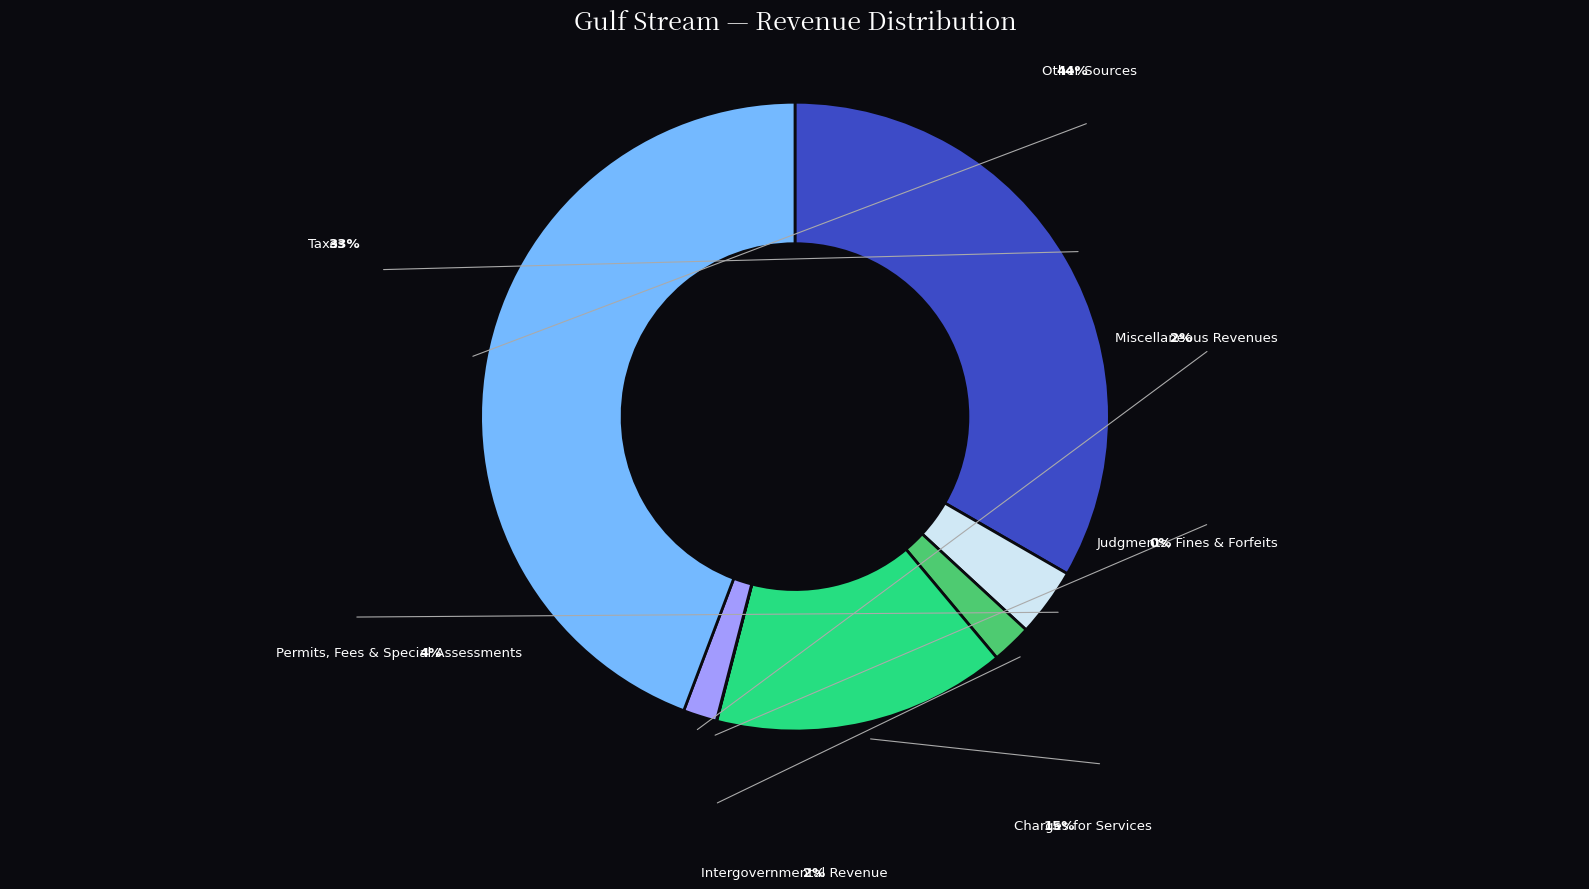

What percentage is the Permits, Fees & Special Assessments slice, to the nearest percent?

4%